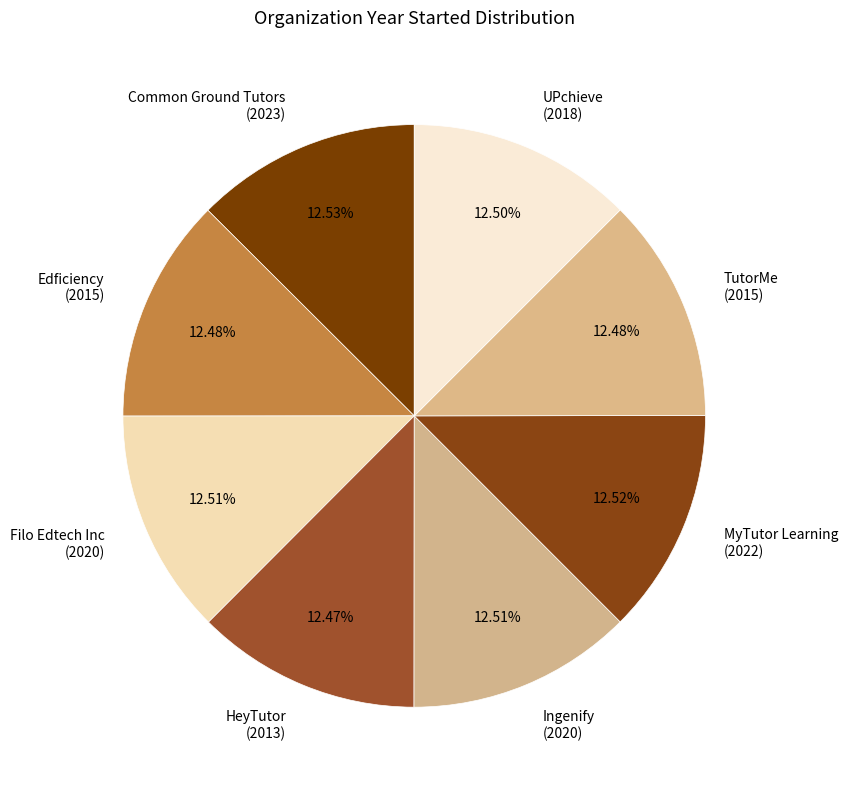

Do Filo Edtech Inc and TutorMe together represent more than half of the pie?

No